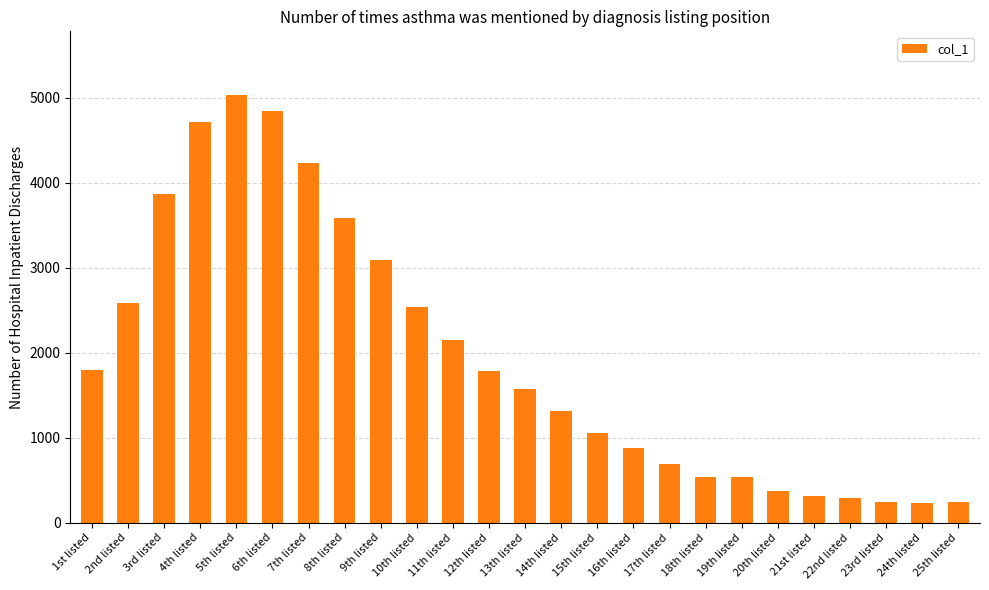

What is the difference between the second highest and minimum values?

4625